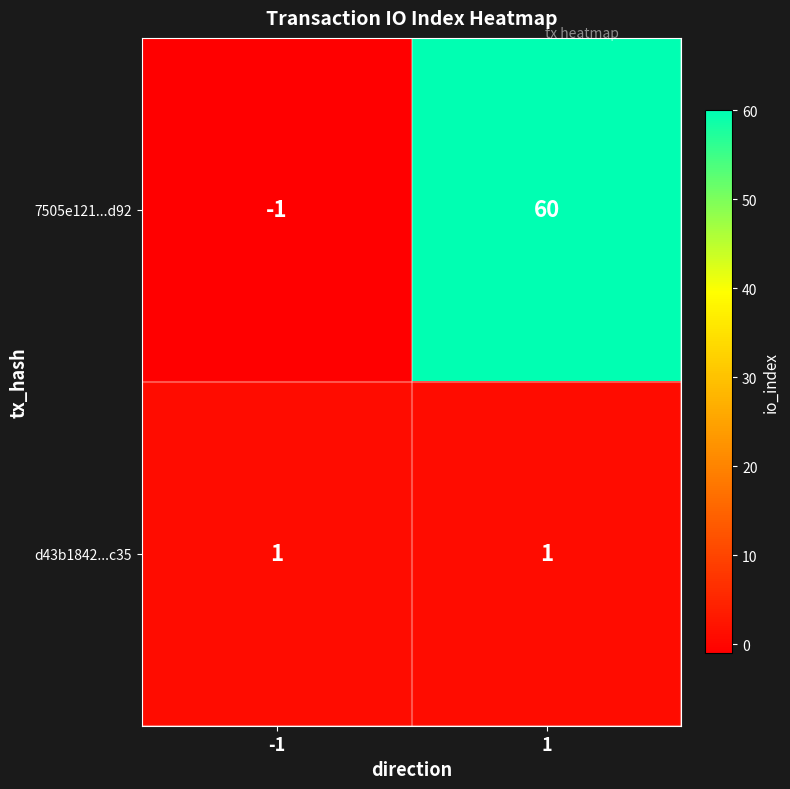

What is the greatest value displayed?

60